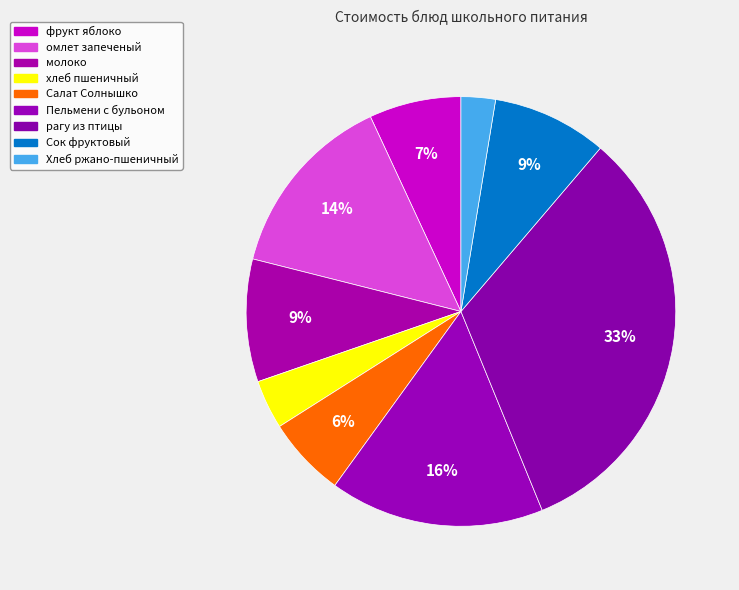

To the nearest percent, what is the average slice percentage?

11%